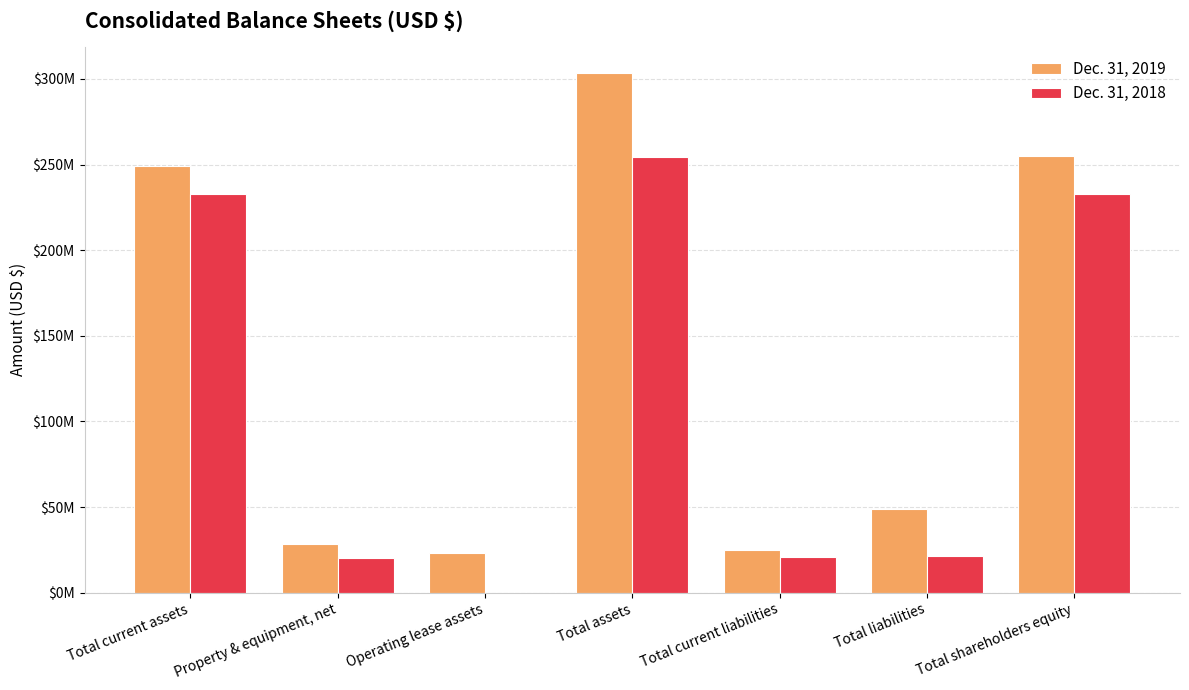

Are the bars horizontal?

No